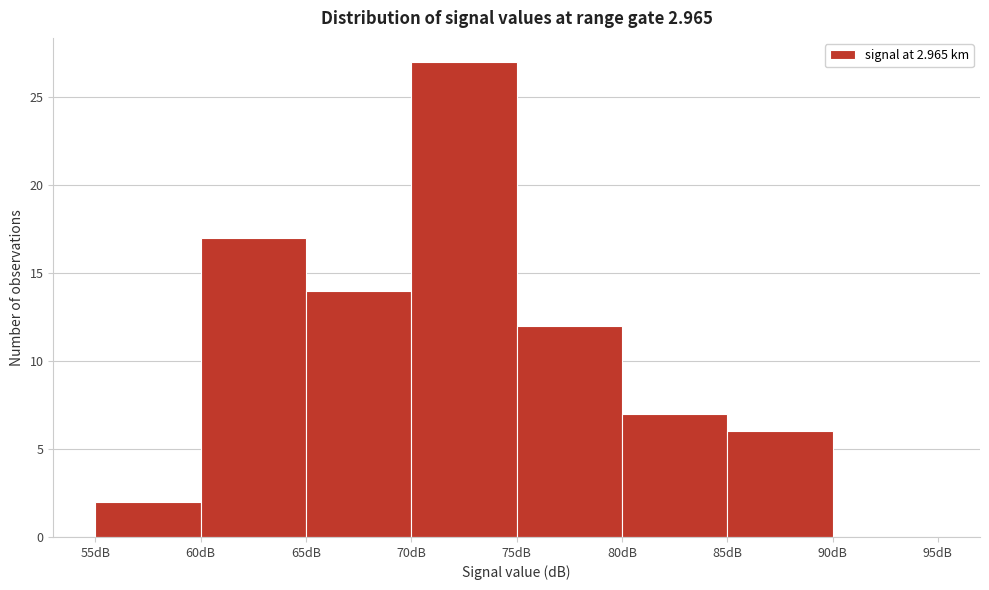

Reading left to right, list every bar in this chart as the range it spans on the x-axis followed by its height. The values are not printed on the chart, so give them approximately, as read against the axis.

55 to 60: 2
60 to 65: 17
65 to 70: 14
70 to 75: 27
75 to 80: 12
80 to 85: 7
85 to 90: 6
90 to 95: 0